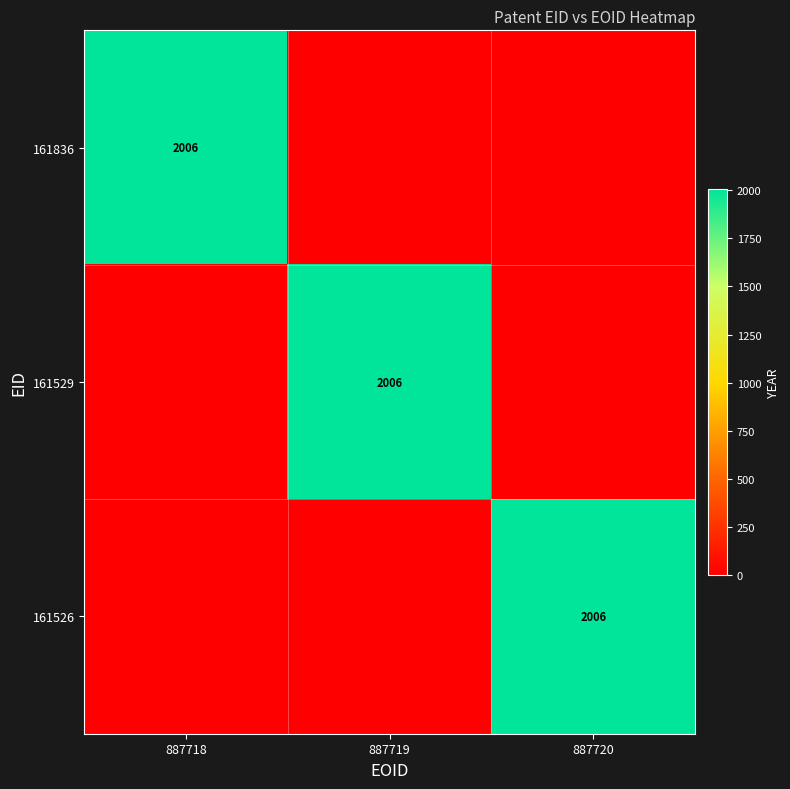

What is the spread (max minus min) of values at 887720?

2006